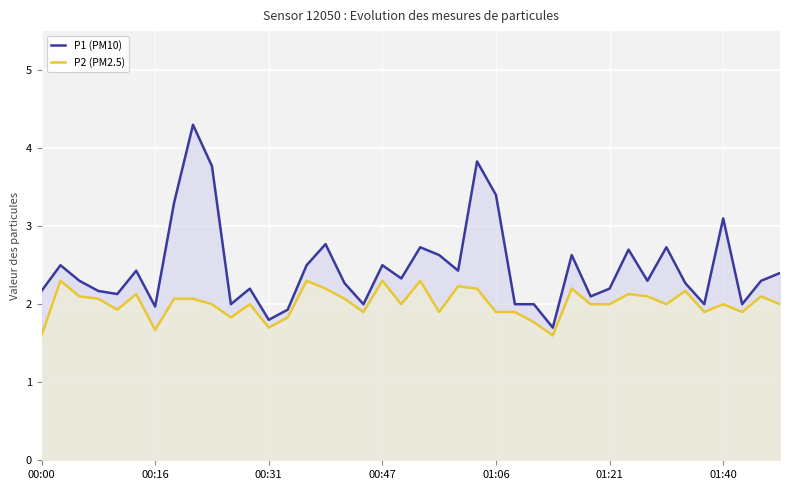

At which label is P1 (PM10) closest to 3?

01:40